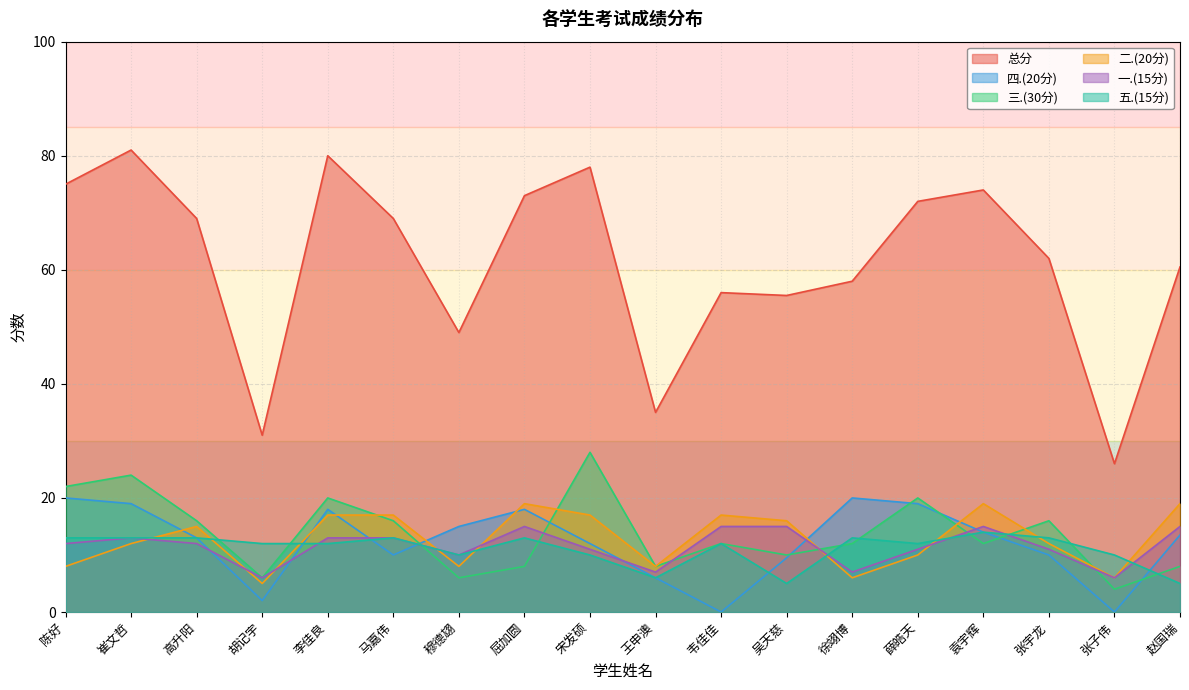

What is the sum of all 二.(20分) values?

231.0